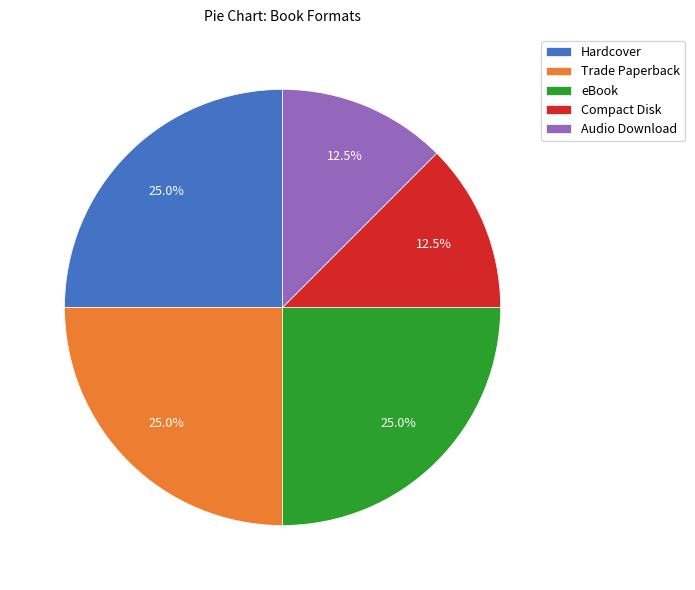

What percentage is NOT represented by Compact Disk?

87.5%